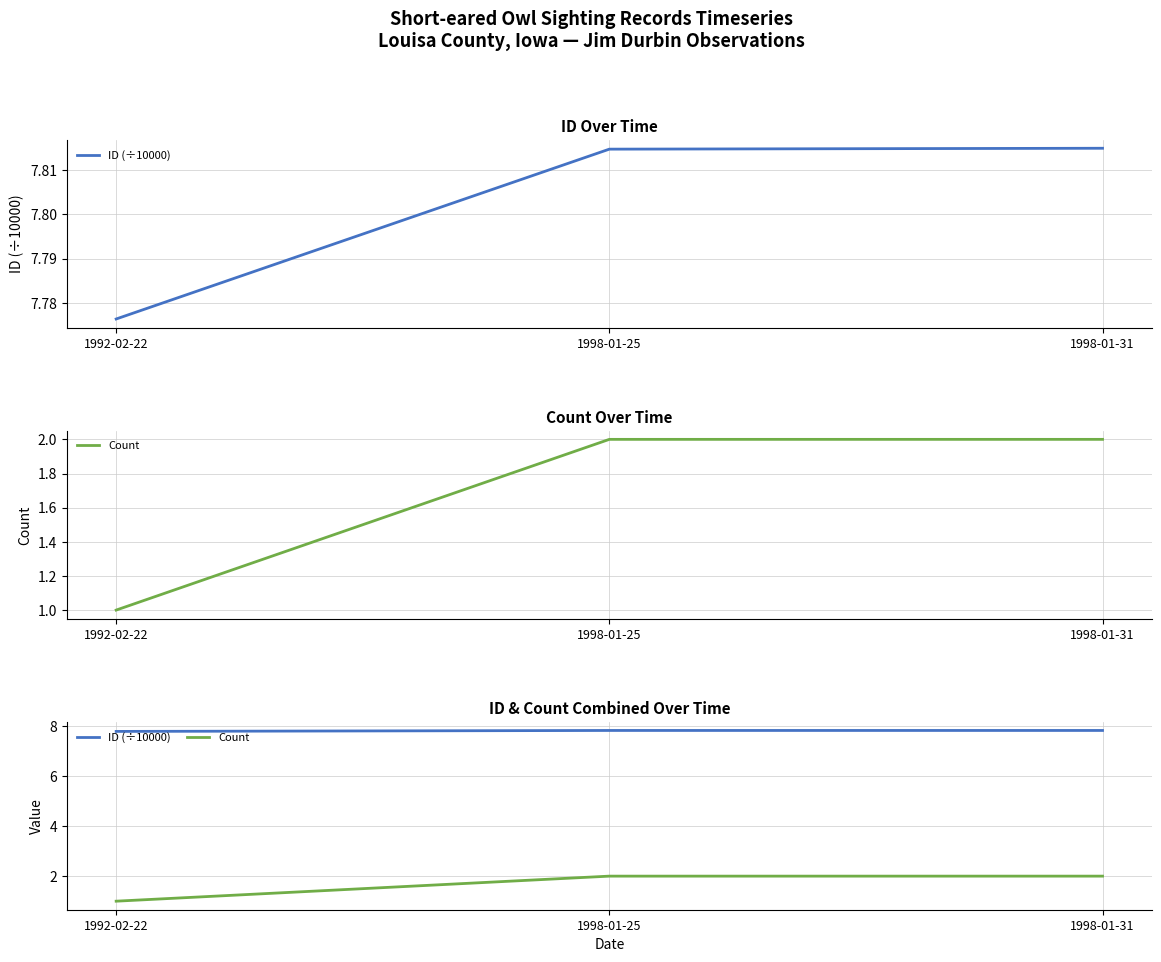

True or false: ID (÷10000) has a value of 3.1 at 1998-01-25.

False